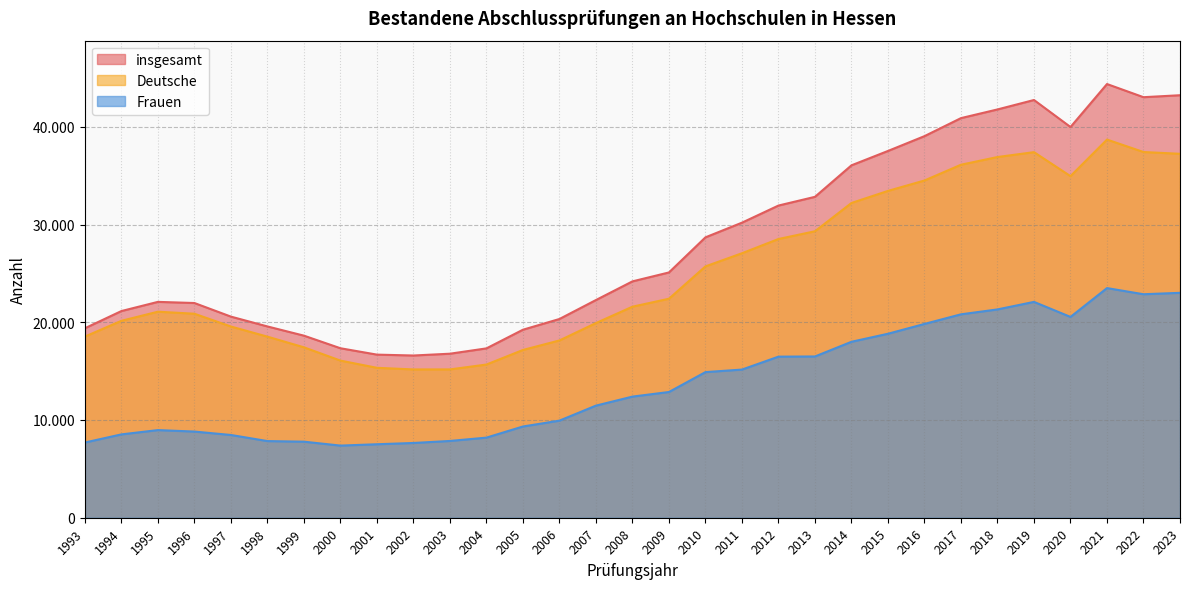

List the labels in order of Deutsche value, largest first.

2021, 2022, 2019, 2023, 2018, 2017, 2020, 2016, 2015, 2014, 2013, 2012, 2011, 2010, 2009, 2008, 1995, 1996, 1994, 2007, 1997, 1993, 1998, 2006, 1999, 2005, 2000, 2004, 2001, 2003, 2002